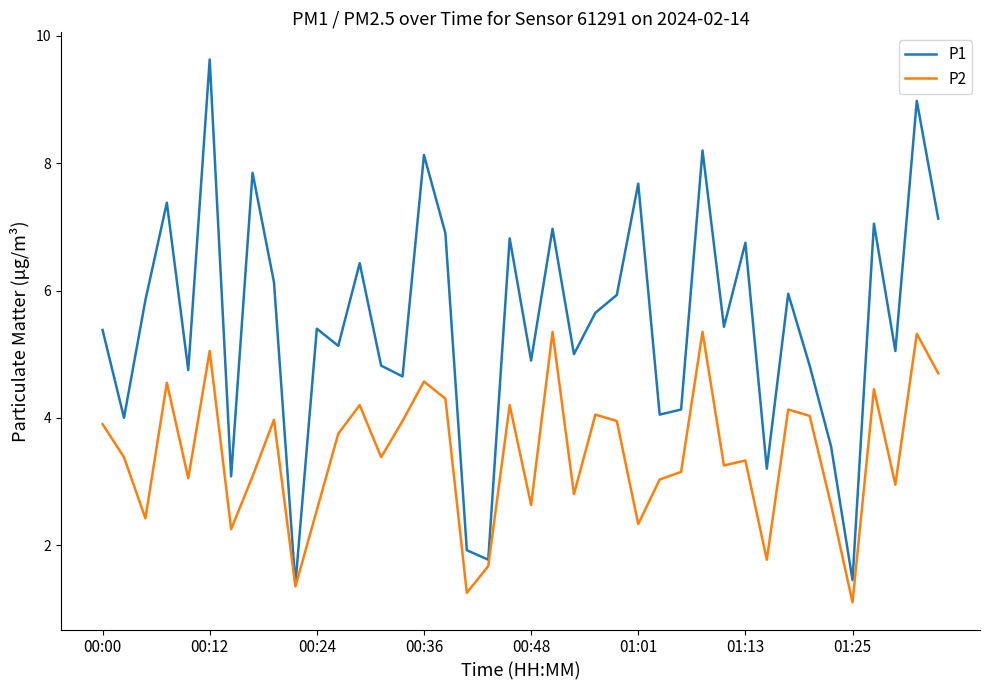

List the series in order of their overall mean, lowest first.

P2, P1